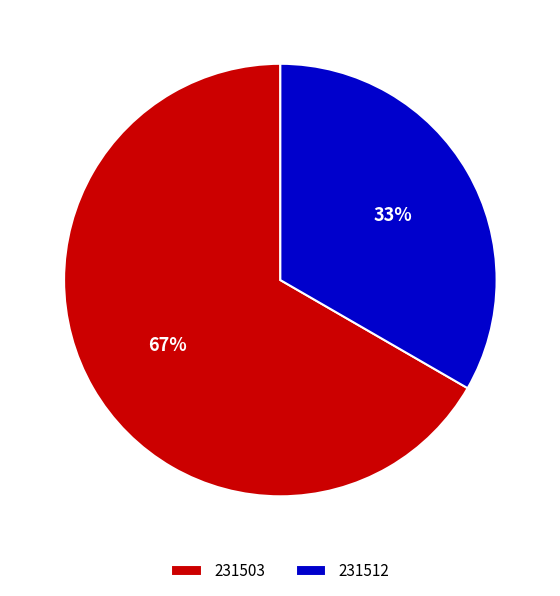

Is the sum of 231503 and 231512 greater than half?

Yes